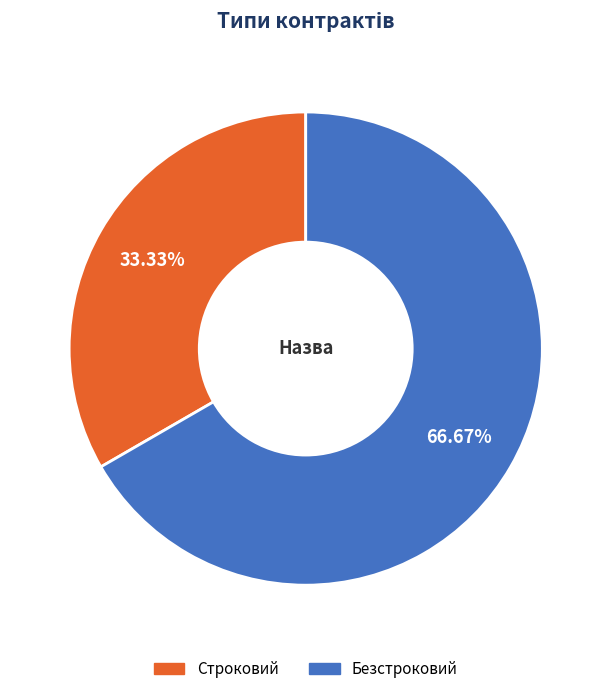

What percentage is NOT represented by Безстроковий?

33.3%